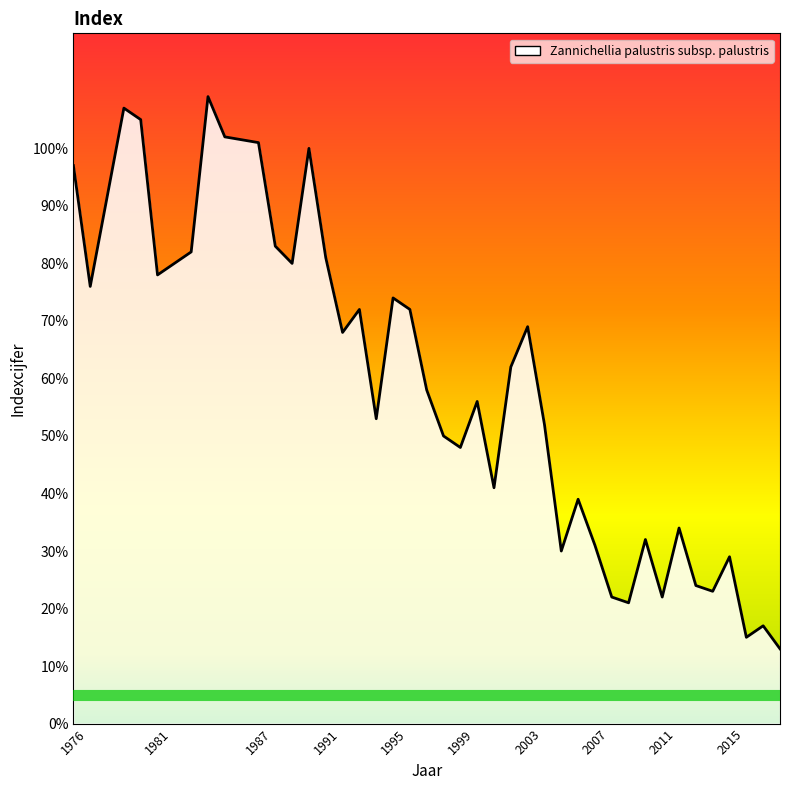

How many series are shown in this chart?

1